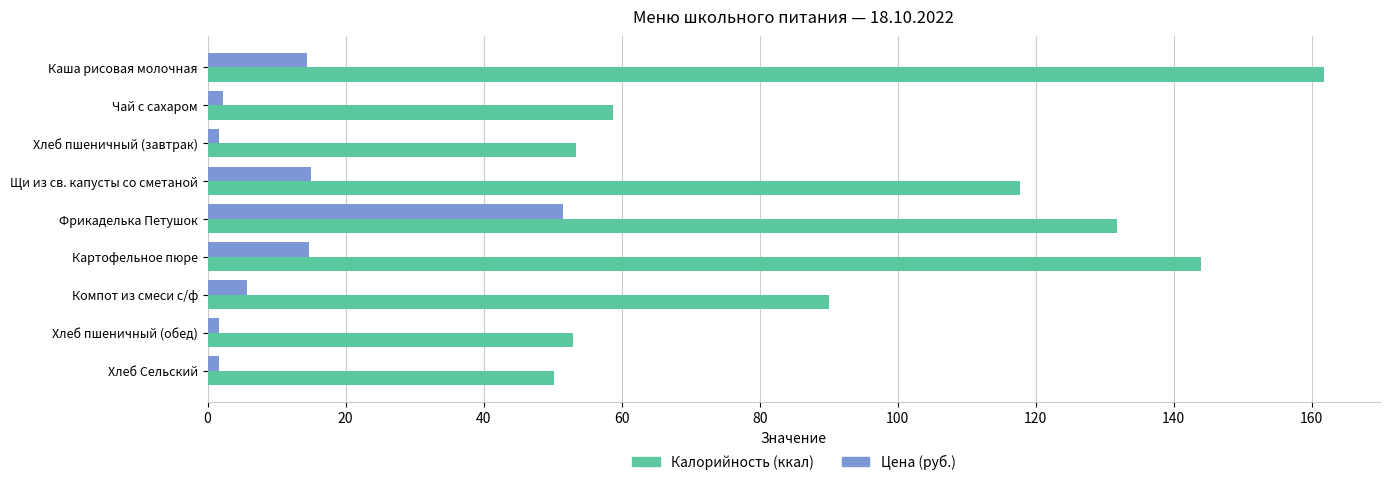

Which label corresponds to the largest value in the chart?

Каша рисовая молочная